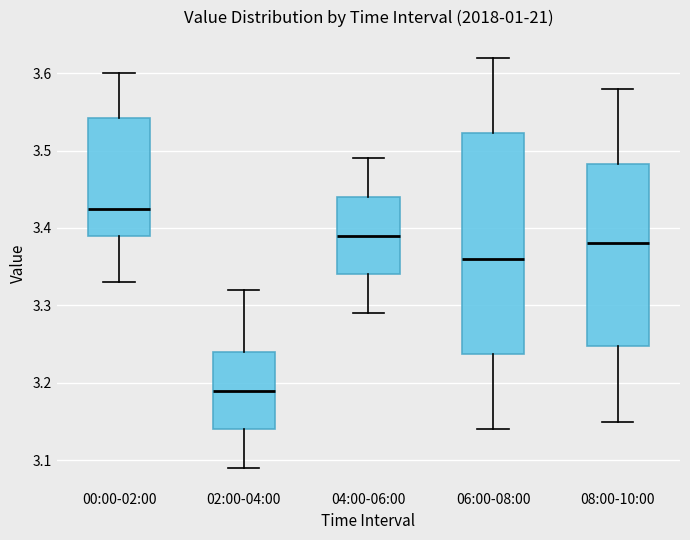

Comparing the boxes themselves (not the whiskers), which one is the tallest?

06:00-08:00